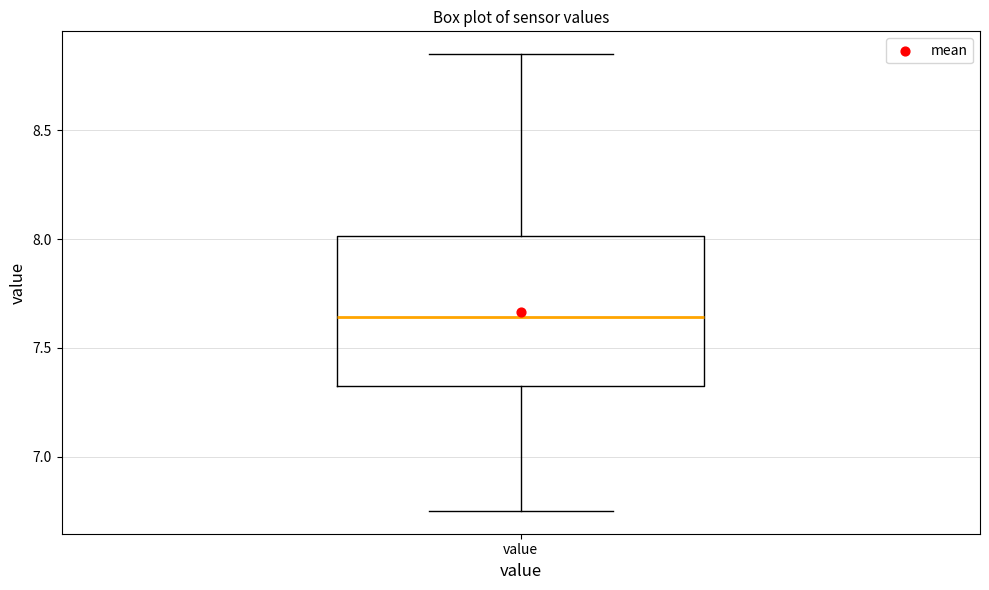

Read this box plot against the y-axis: the position of the median line, the range covered by the box, and the ends of both whiskers. The values are not printed on the chart, so give them approximately, as read against the axis.

median 7.65, box 7.30 to 8.00, whiskers 6.75 to 8.85